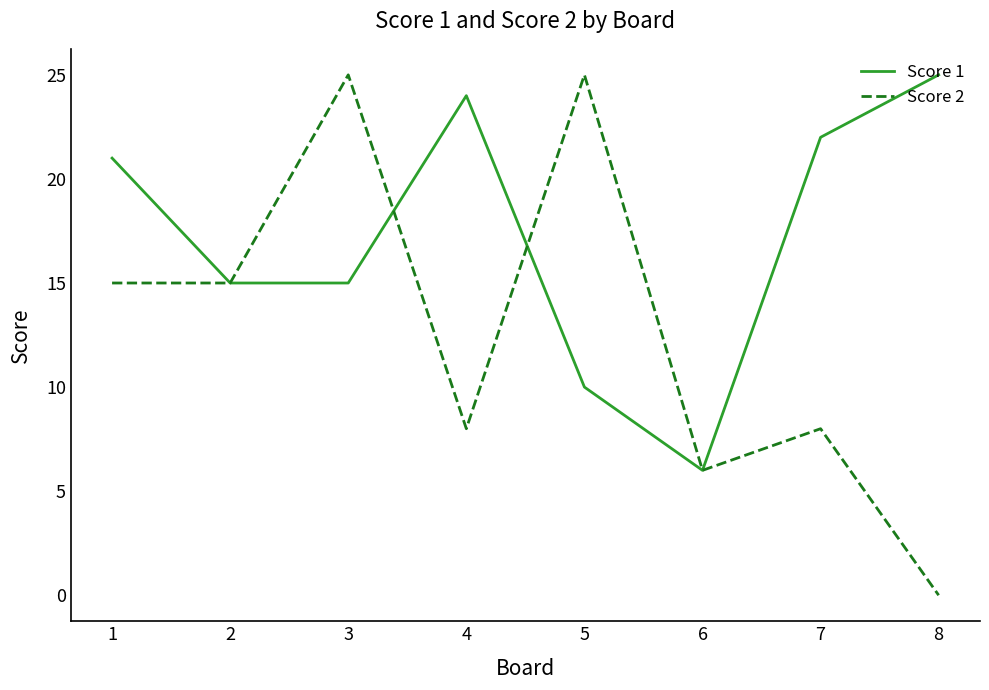

Is it true that Score 2 equals 8 at 7?

True